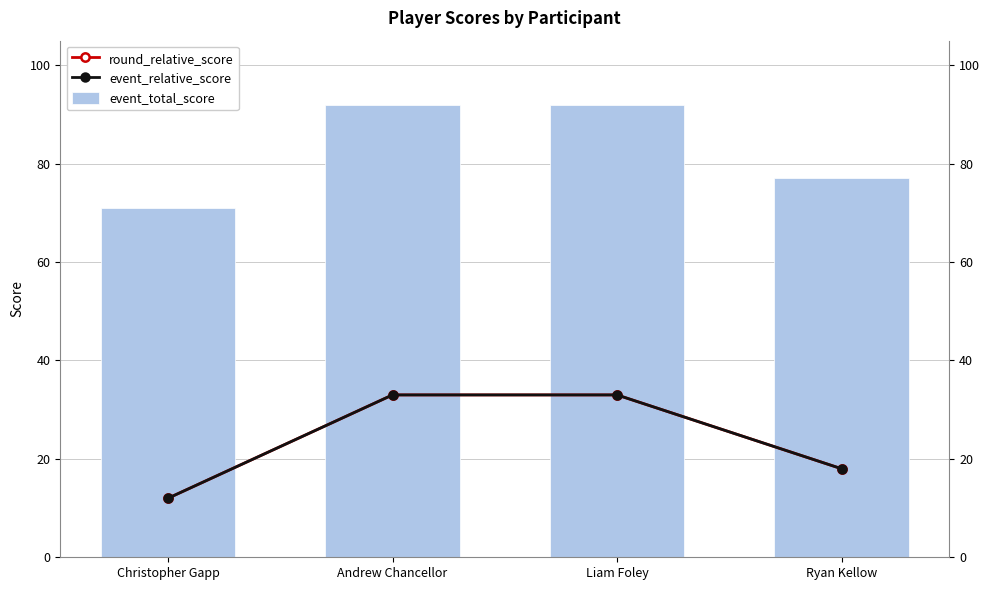

Rank the series at Christopher Gapp from lowest to highest value.

round_relative_score, event_relative_score, event_total_score